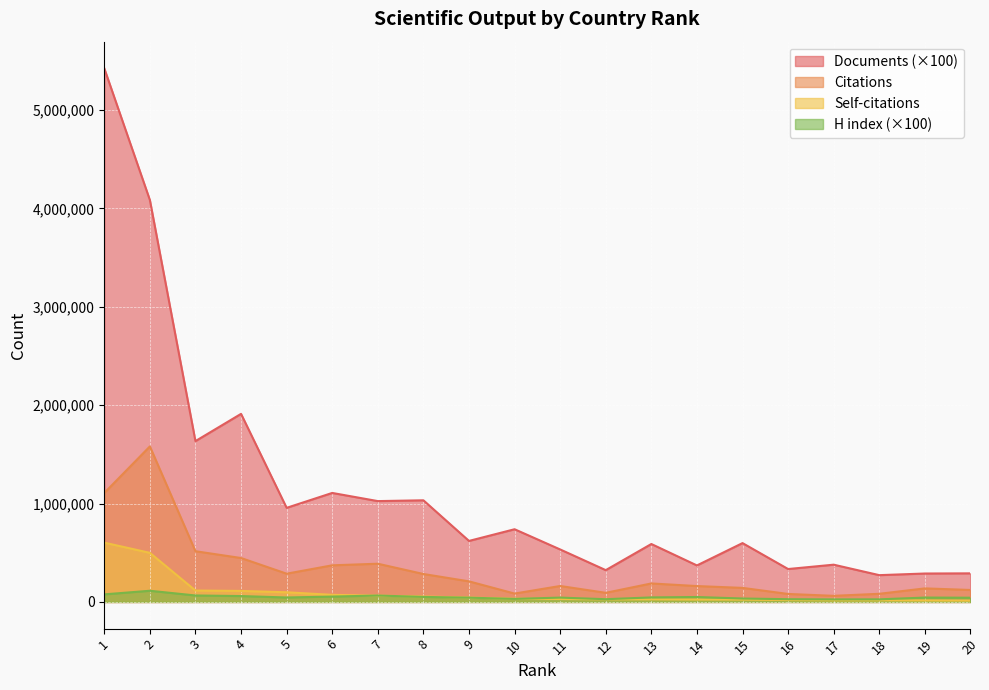

Which series has the largest total across all categories?

Documents (×100)